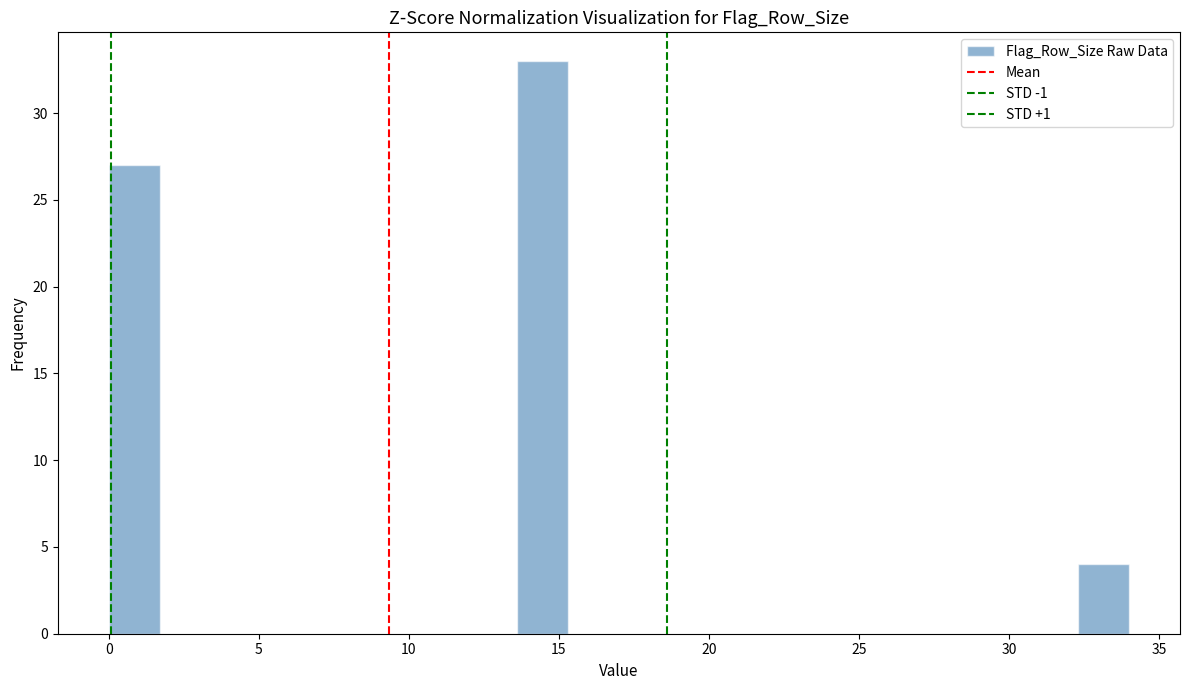

Read against the x-axis, roughly where is the centre of the tallest bar?

14.5